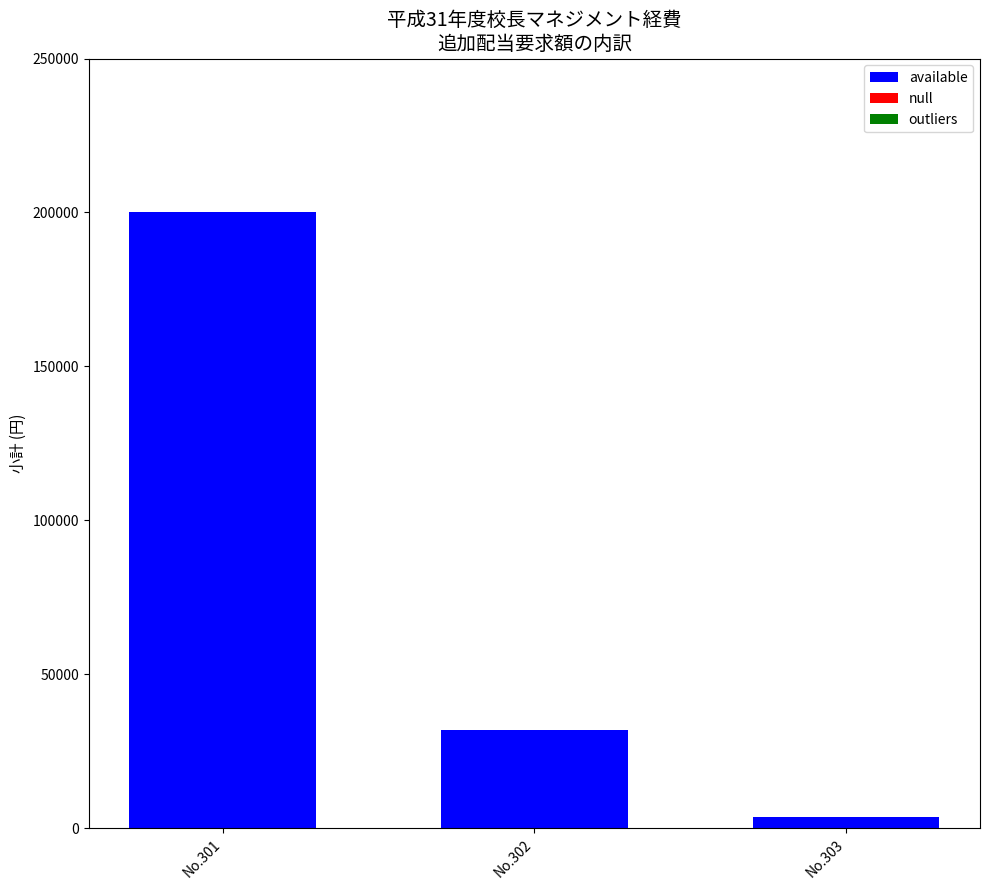

Count the number of categories in the chart.

3